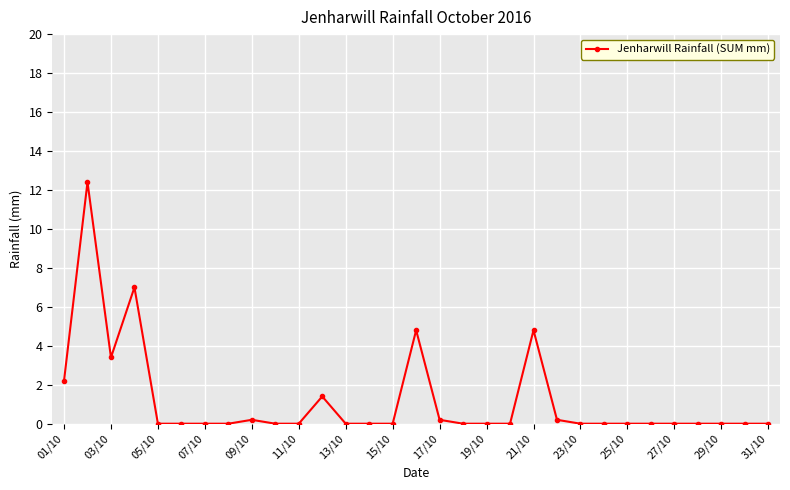

Reading left to right, list all the values displayed in this chart.

2.2	12.4	3.4	7.0	0.0	0.0	0.0	0.0	0.2	0.0	0.0	1.4	0.0	0.0	0.0	4.8	0.2	0.0	0.0	0.0	4.8	0.2	0.0	0.0	0.0	0.0	0.0	0.0	0.0	0.0	0.0